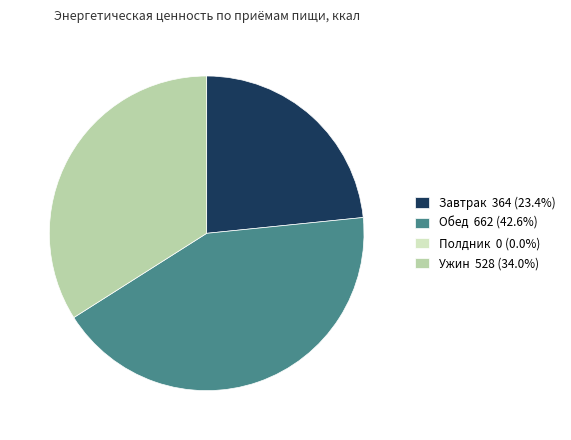

Is there any slice that represents more than half of the pie?

No